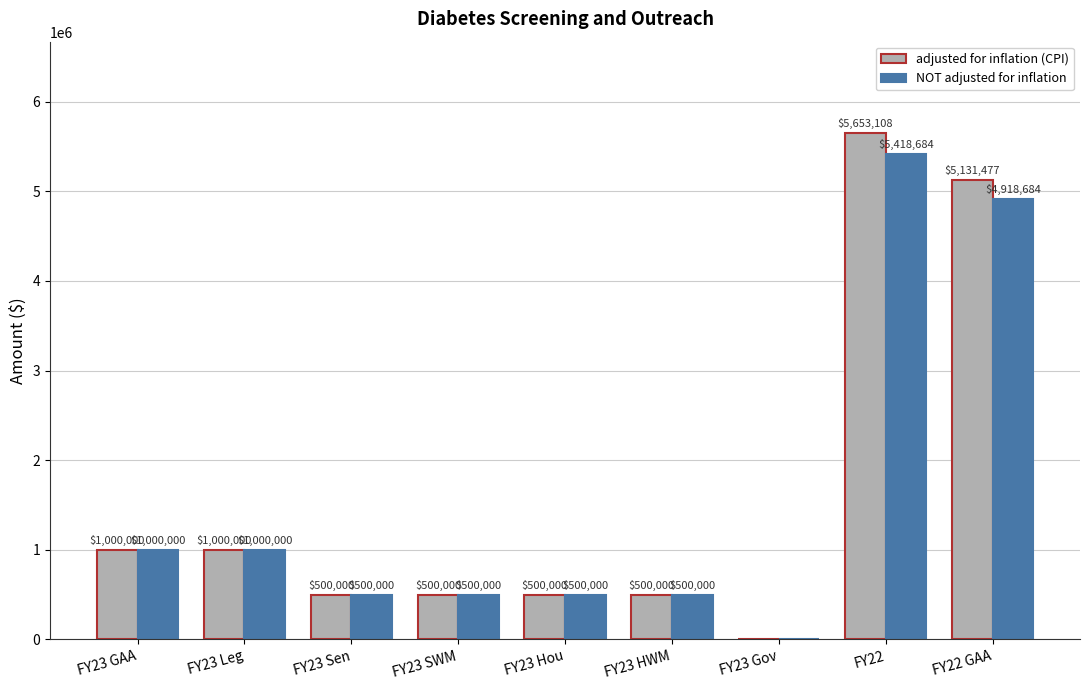

What is the maximum value for adjusted for inflation (CPI)?

5653108